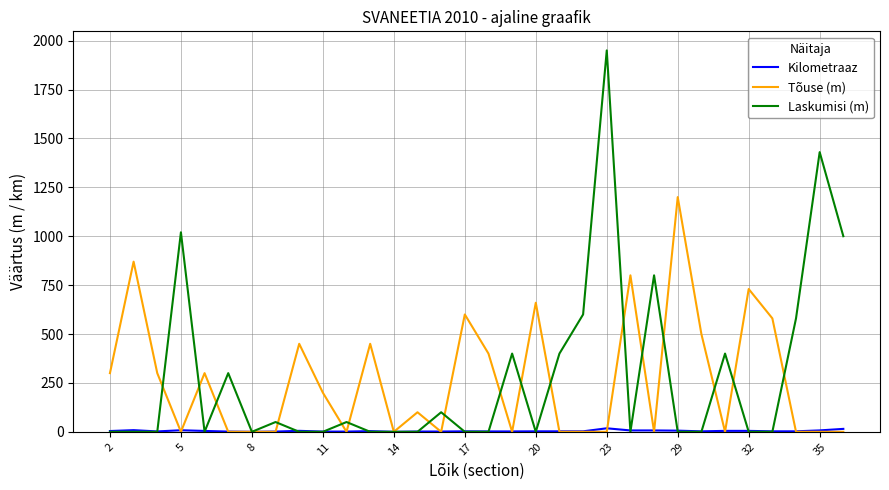

What is the greatest value displayed?

1950.0